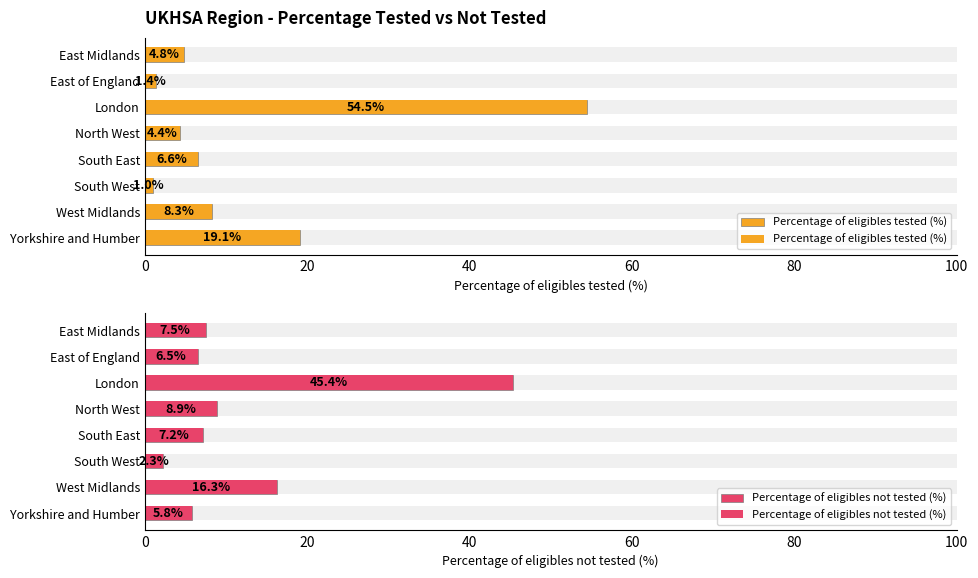

Is the value of Percentage of eligibles tested (%) at North West greater than the value of Percentage of eligibles not tested (%) at Yorkshire and Humber?

No